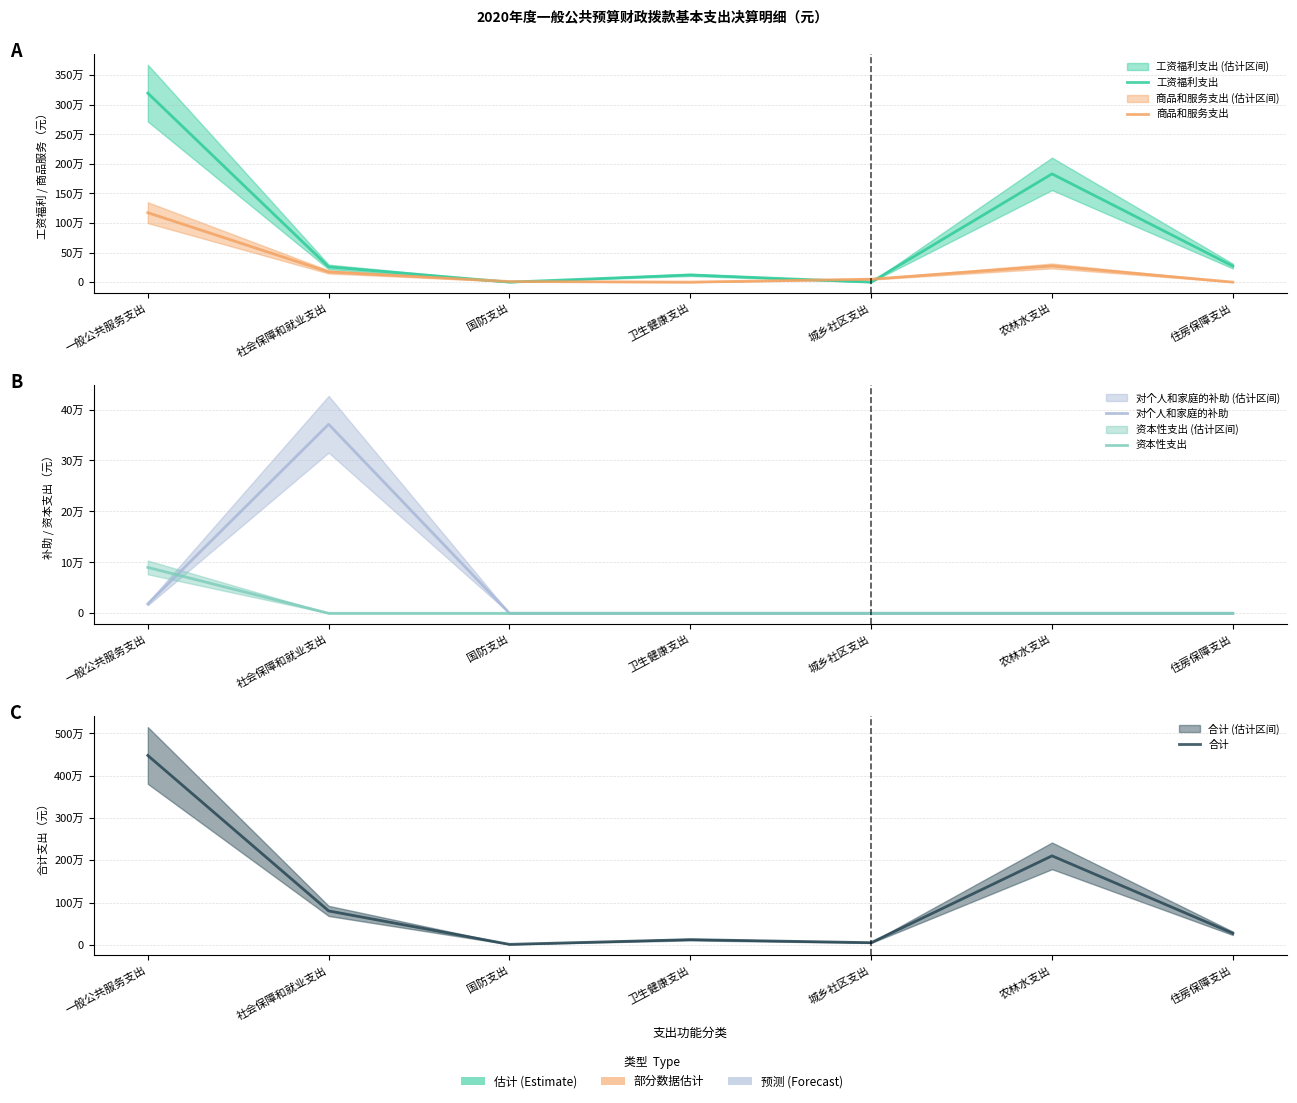

At which label does 商品和服务支出 reach its peak?

一般公共服务支出